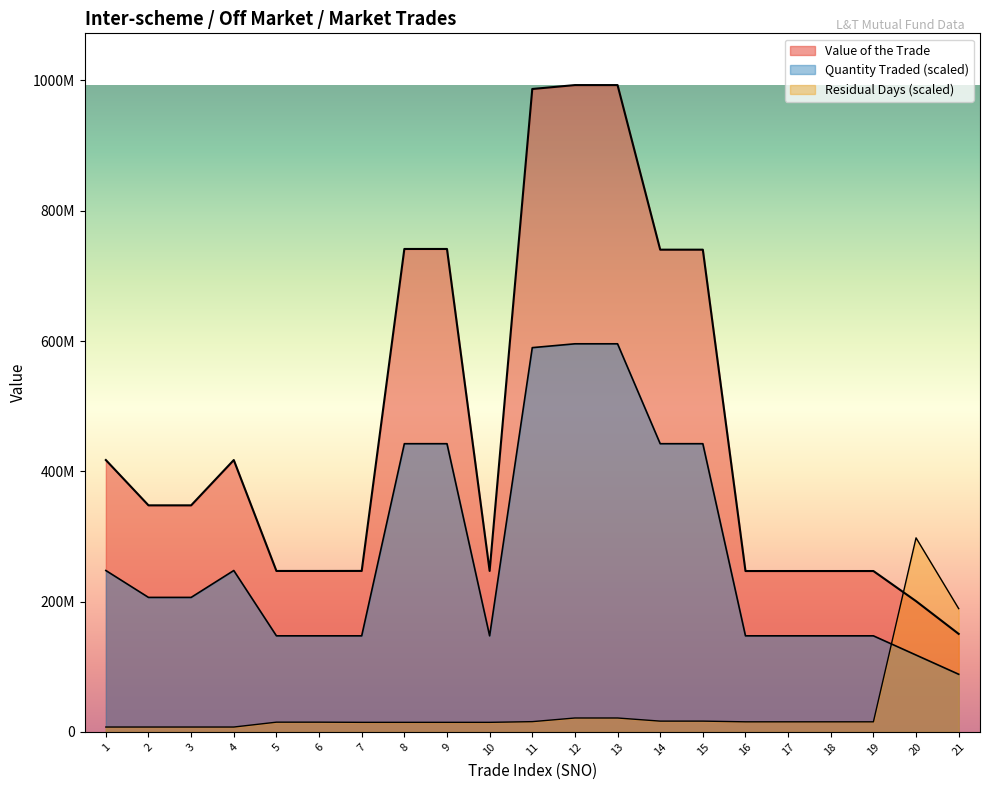

Rank the series at 7 from lowest to highest value.

Residual Days, Quantity Traded, Value of the Trade